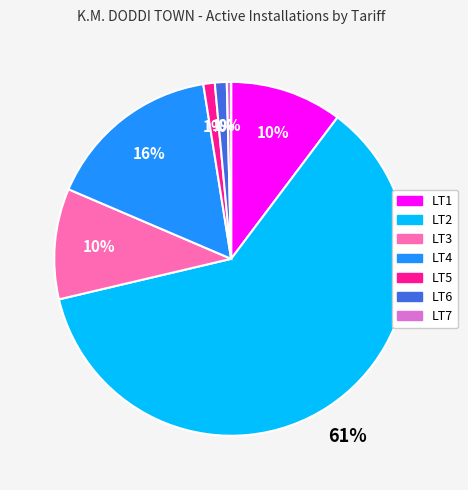

True or false: LT2 accounts for 61% of the total.

True